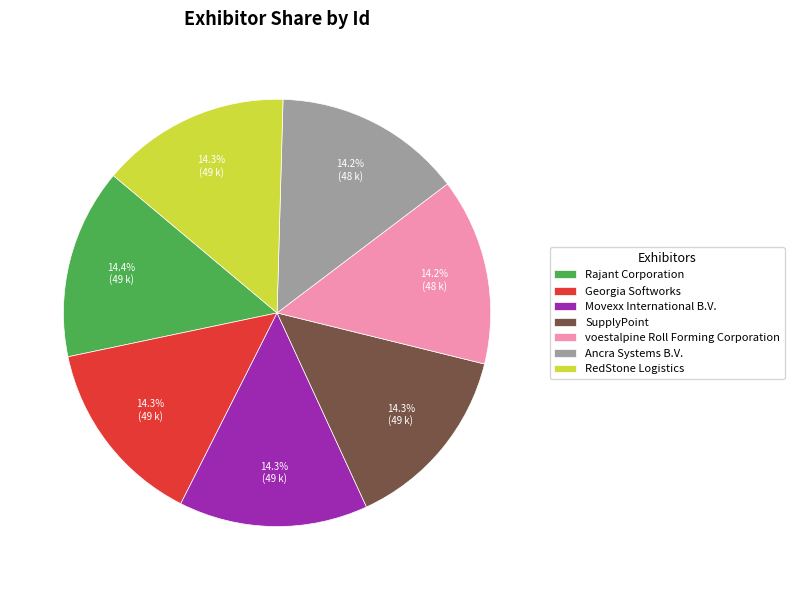

The Rajant Corporation slice represents 14% of the pie. True or false?

True